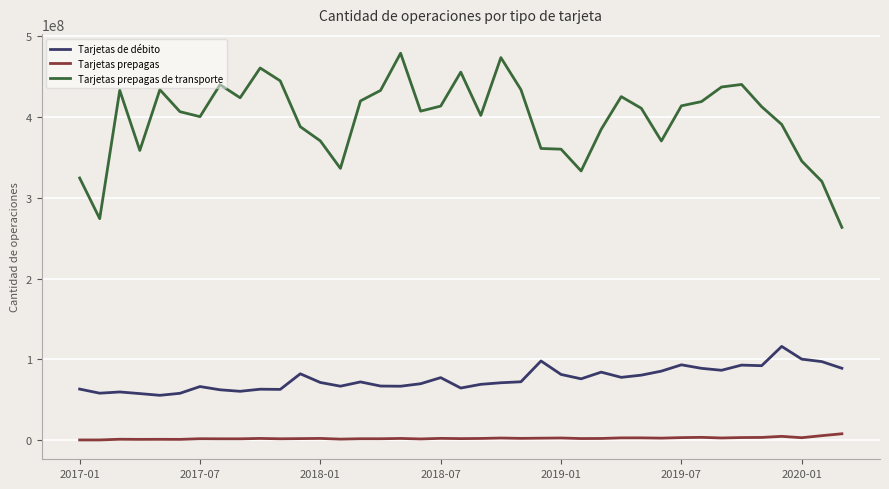

True or false: Tarjetas de débito has more than 2 interior local peaks.

True